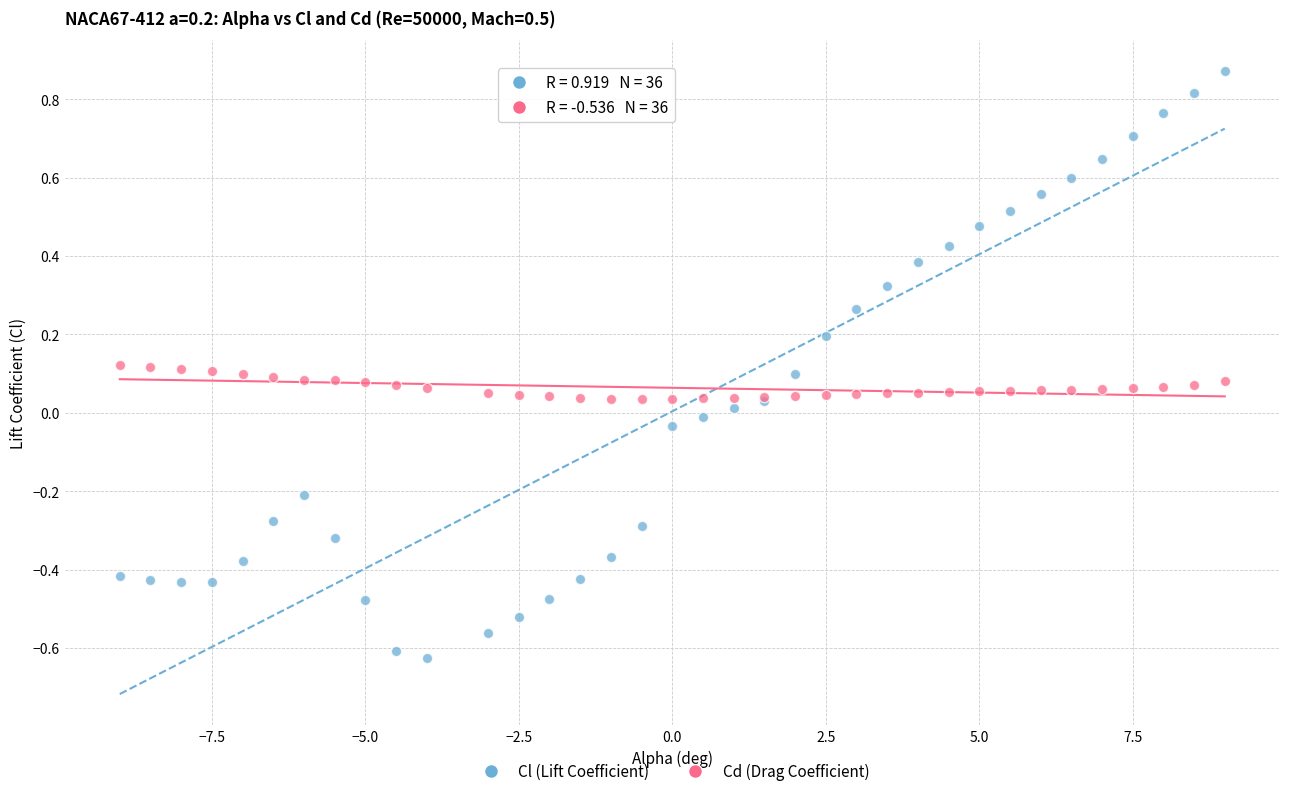

Which series has the largest Y range (max minus min)?

Cl (Lift Coefficient)